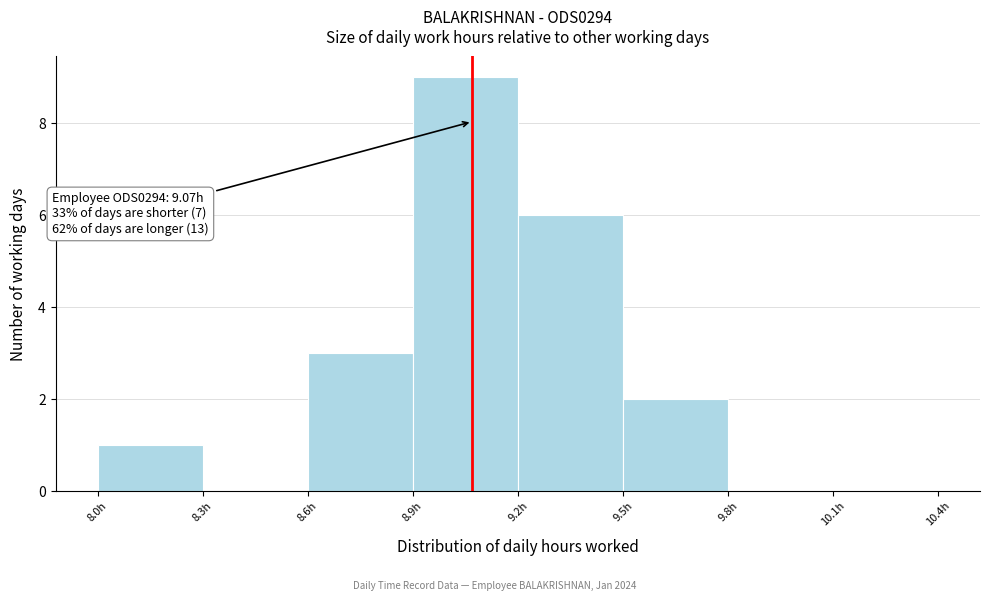

Which range on the x-axis has the tallest bar?

8.9 to 9.2